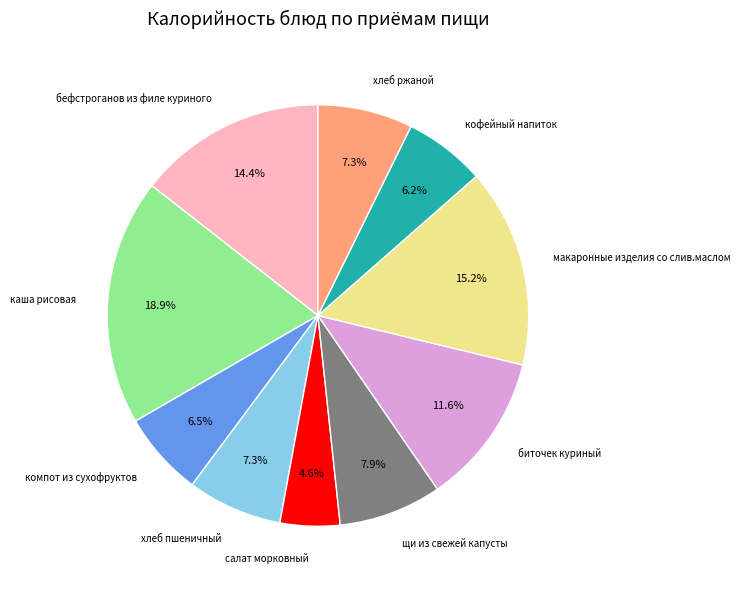

To the nearest percent, what is the average slice percentage?

10%